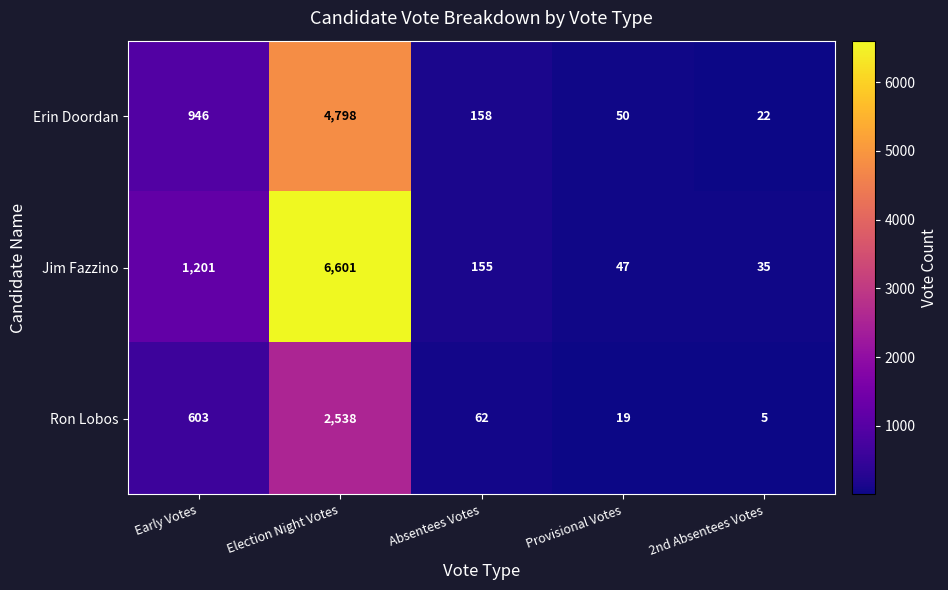

List the series in order of their peak value, highest first.

Jim Fazzino, Erin Doordan, Ron Lobos